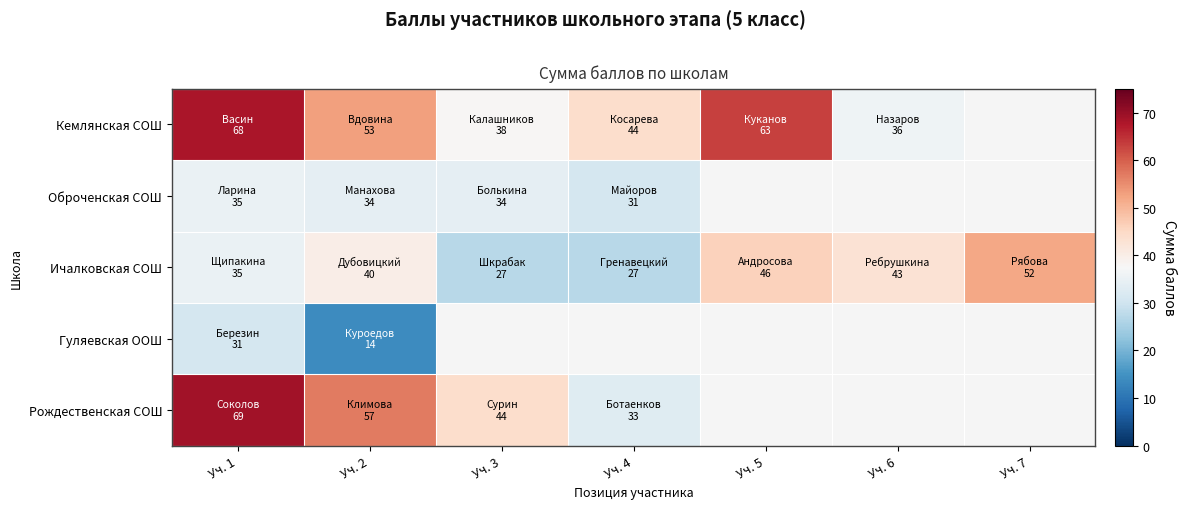

Rank the categories by Рождественская СОШ value from highest to lowest.

Уч. 1, Уч. 2, Уч. 3, Уч. 4, Уч. 5, Уч. 6, Уч. 7